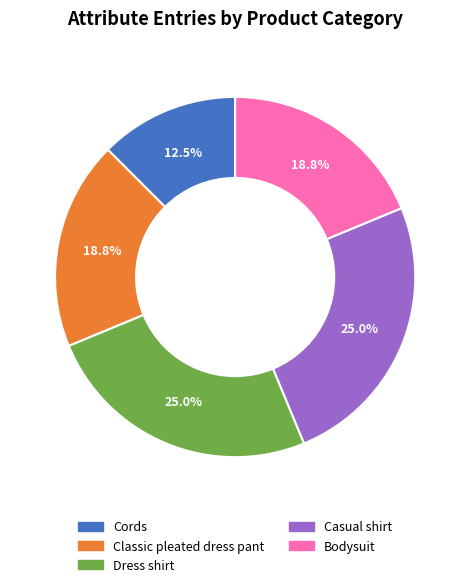

Which category has the smallest portion of the pie?

Cords